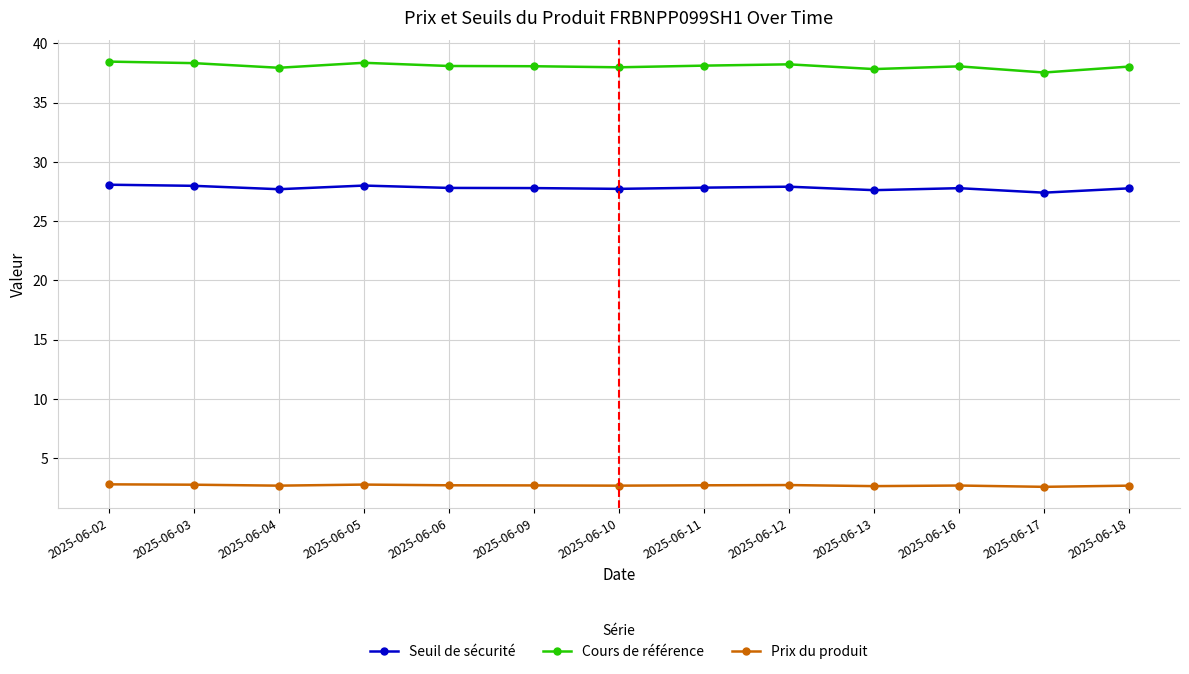

What is the approximate value of Seuil de sécurité at 2025-06-05?

28.0